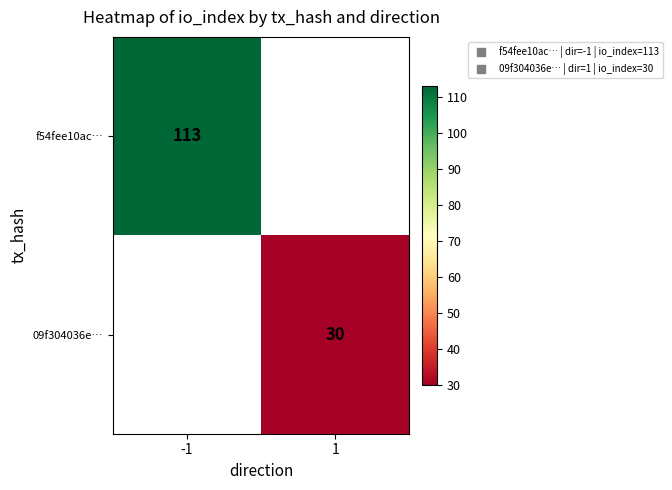

What is the greatest value displayed?

113.0